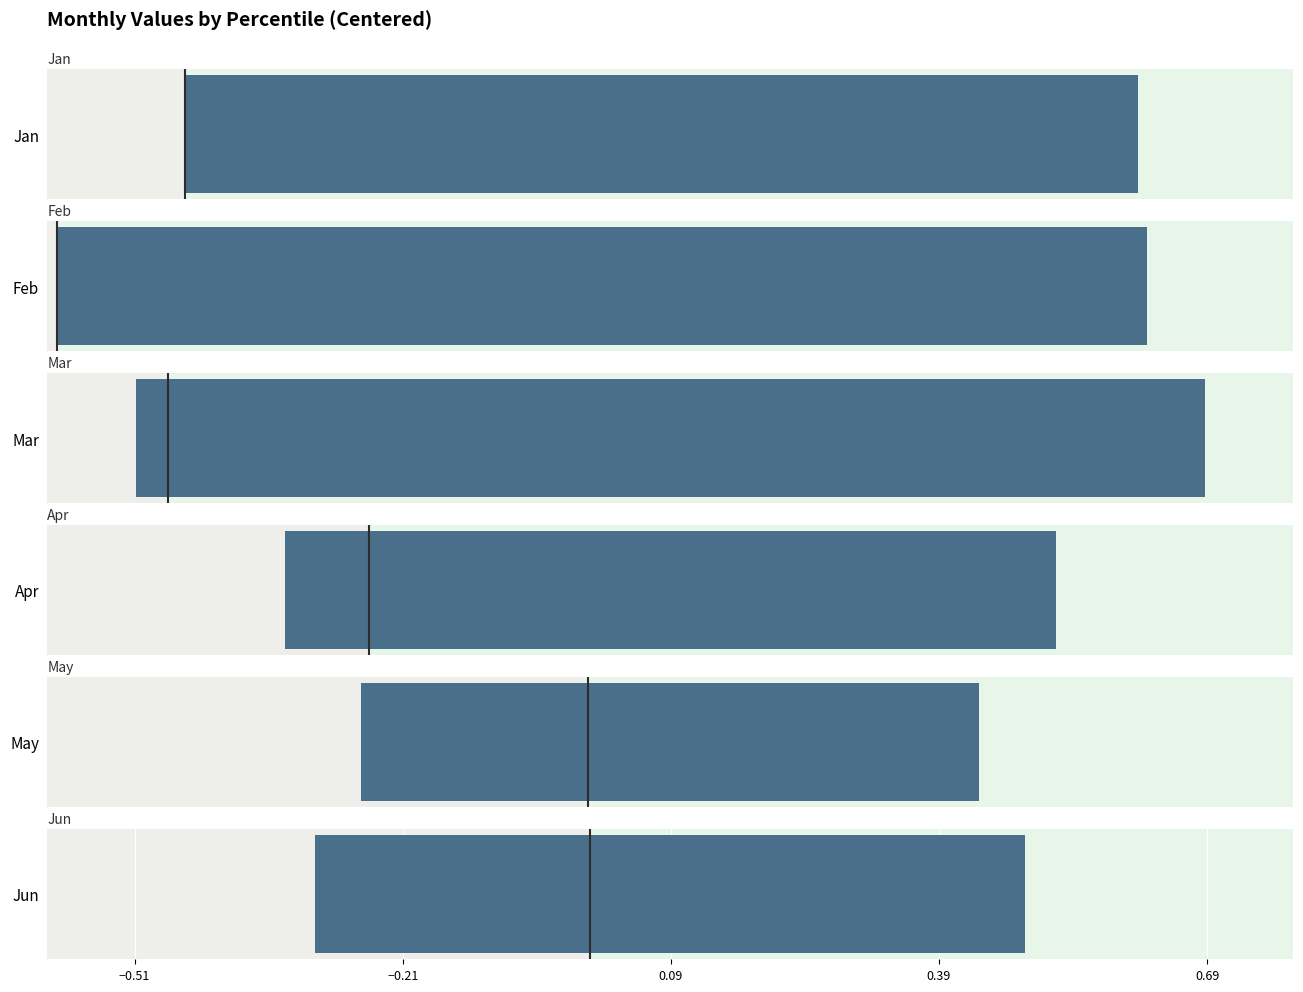

List the series in order of their peak value, highest first.

Mar, Feb, Jan, Apr, Jun, May